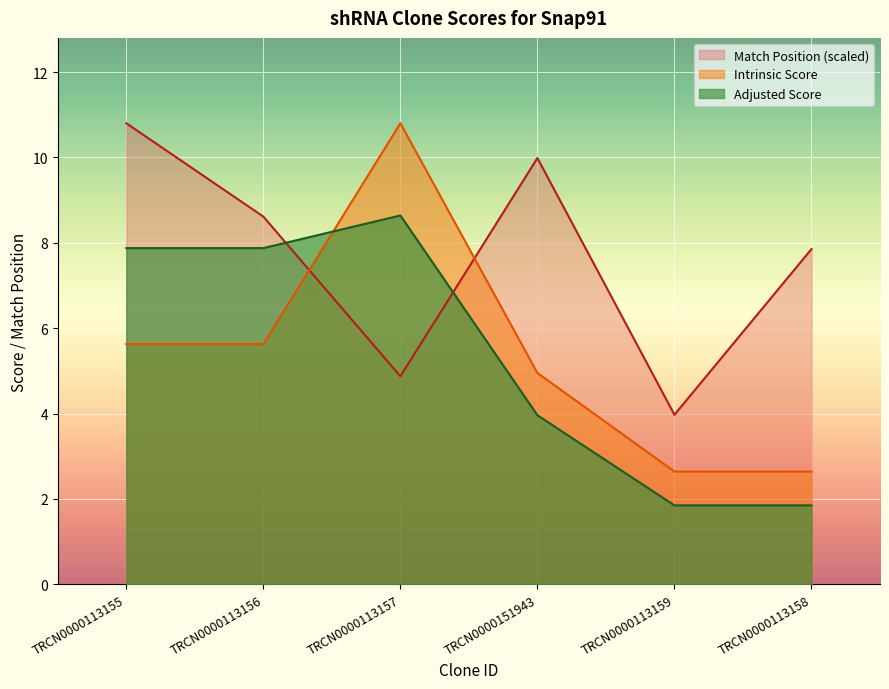

Which series ends up on top after the final intersection of Match Position and Intrinsic Score?

Match Position